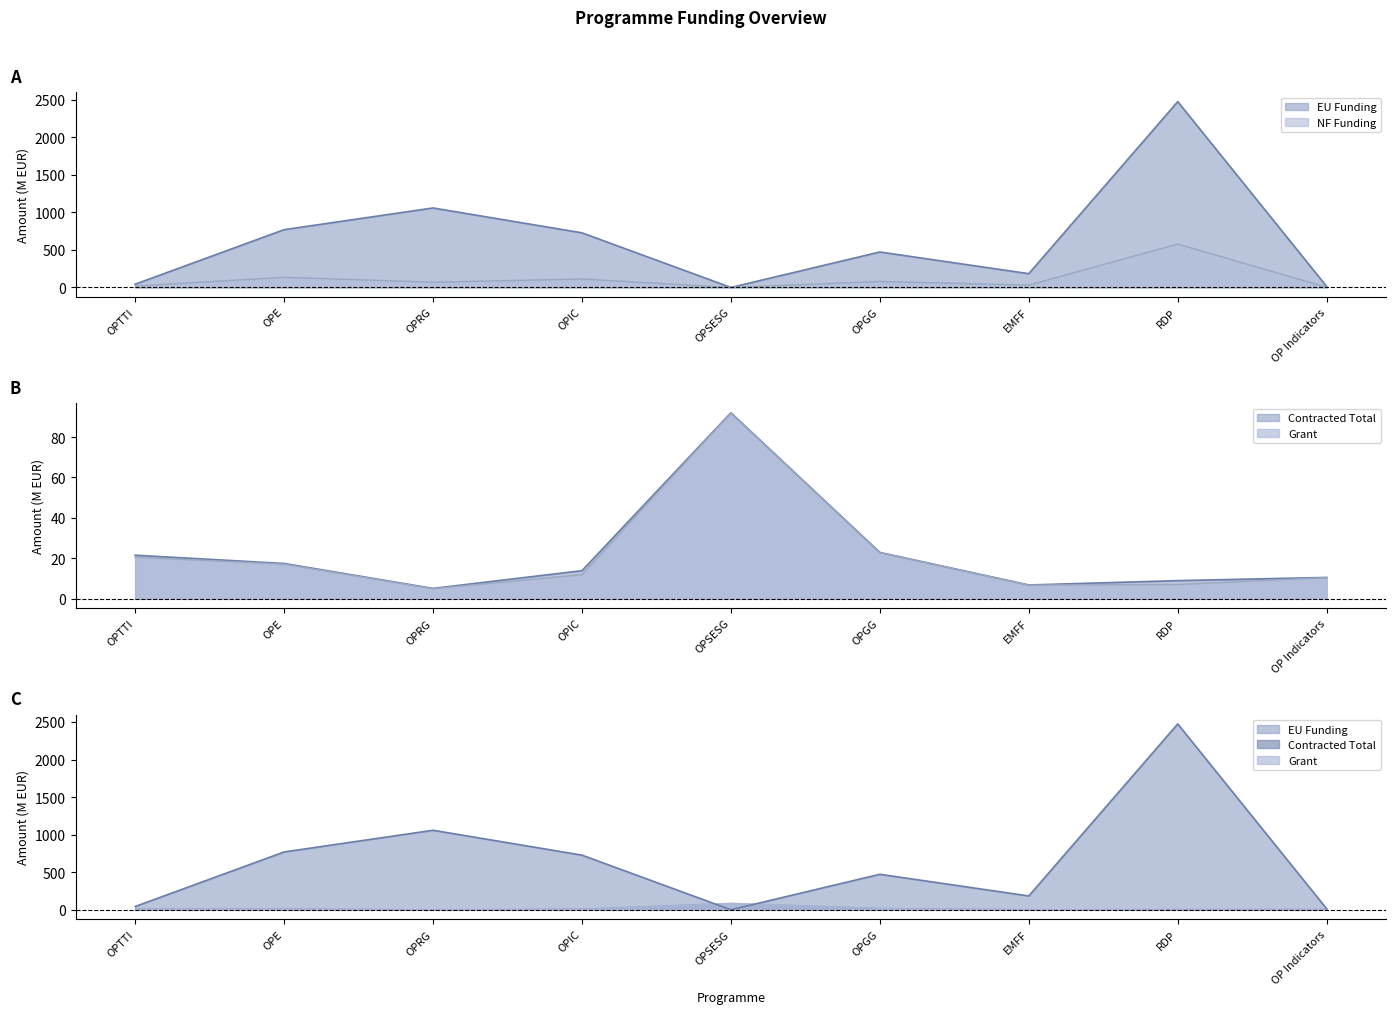

True or false: EU Funding has more than 1 interior local peaks.

True